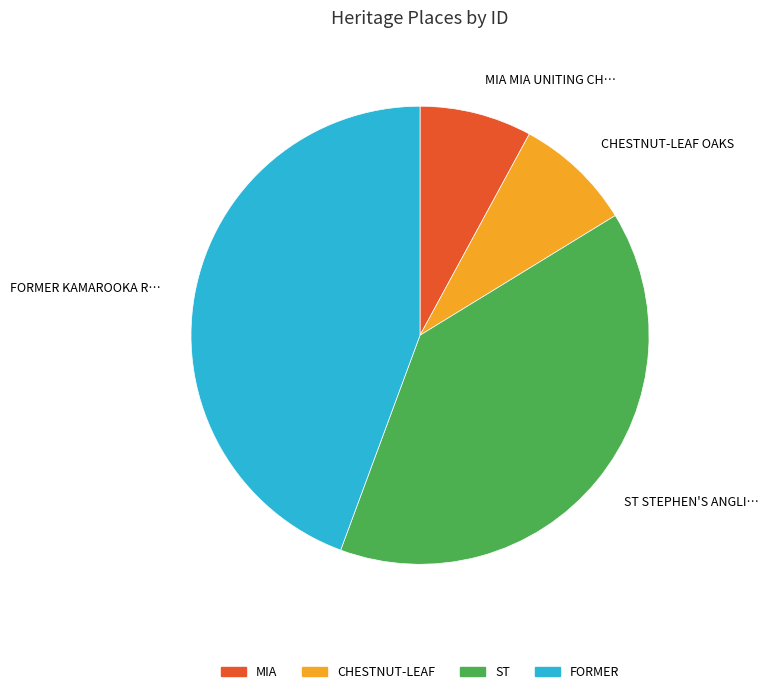

Does any single category account for the majority?

No